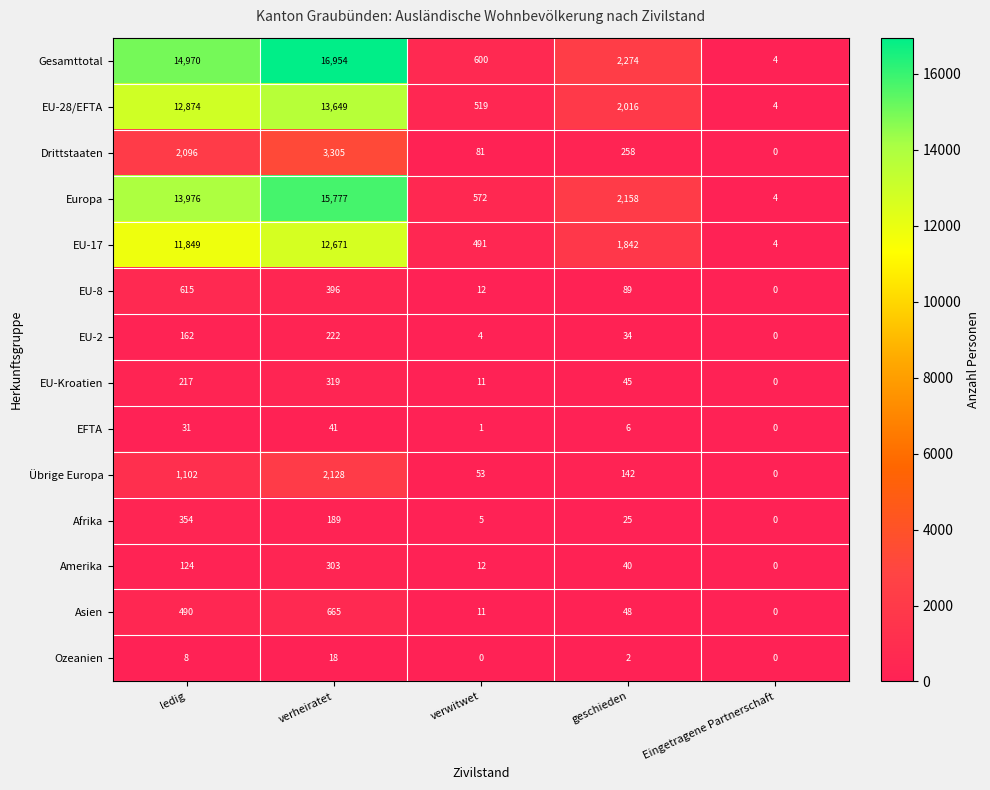

Which series has the largest total across all categories?

Gesamttotal